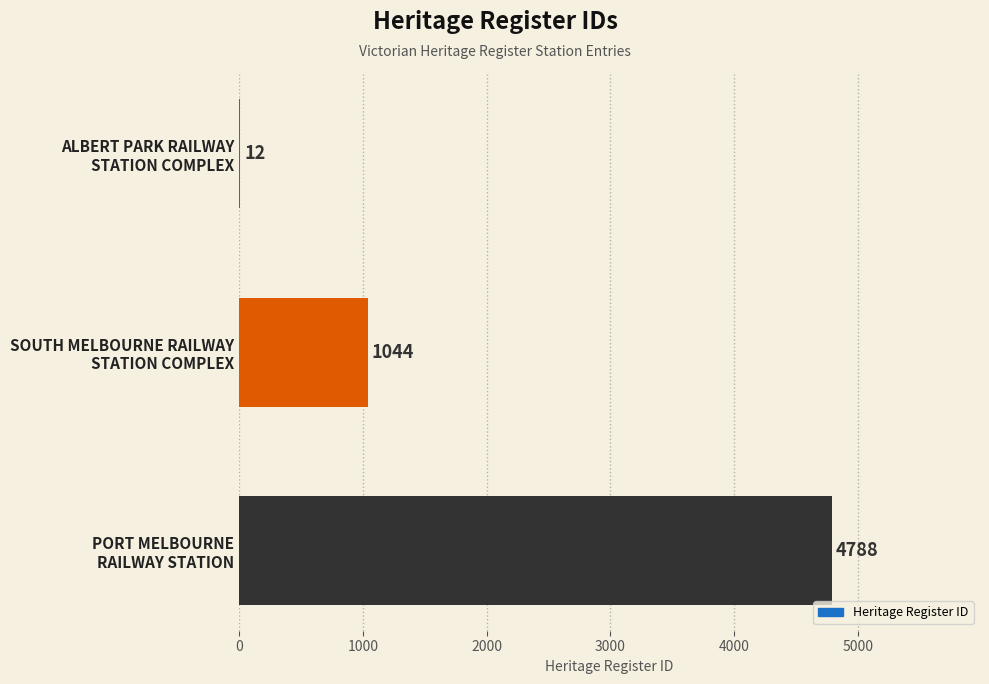

Which label corresponds to the largest value in the chart?

PORT MELBOURNE
RAILWAY STATION